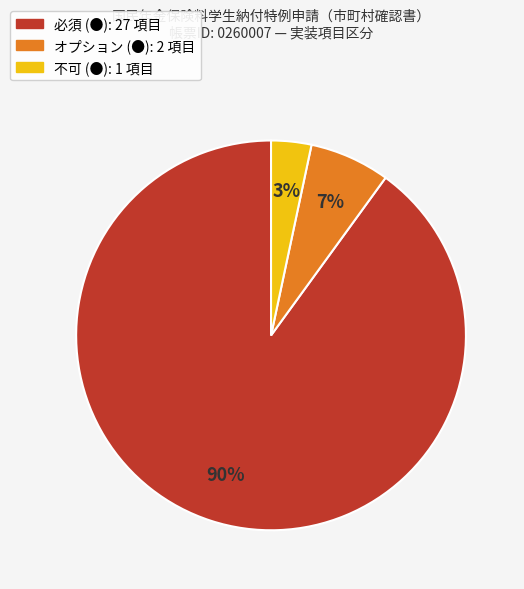

Rank the categories by value from highest to lowest.

必須 (●), オプション (●), 不可 (●)